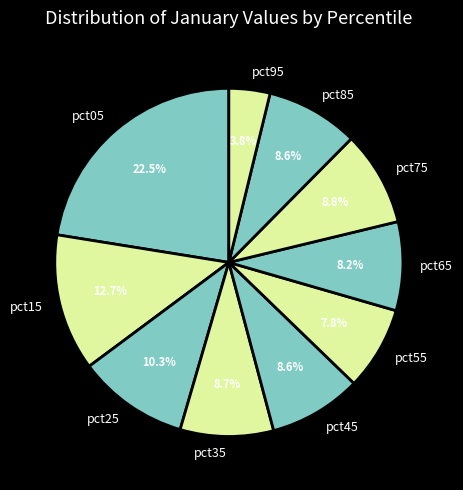

What percentage is the pct95 slice, to the nearest percent?

4%